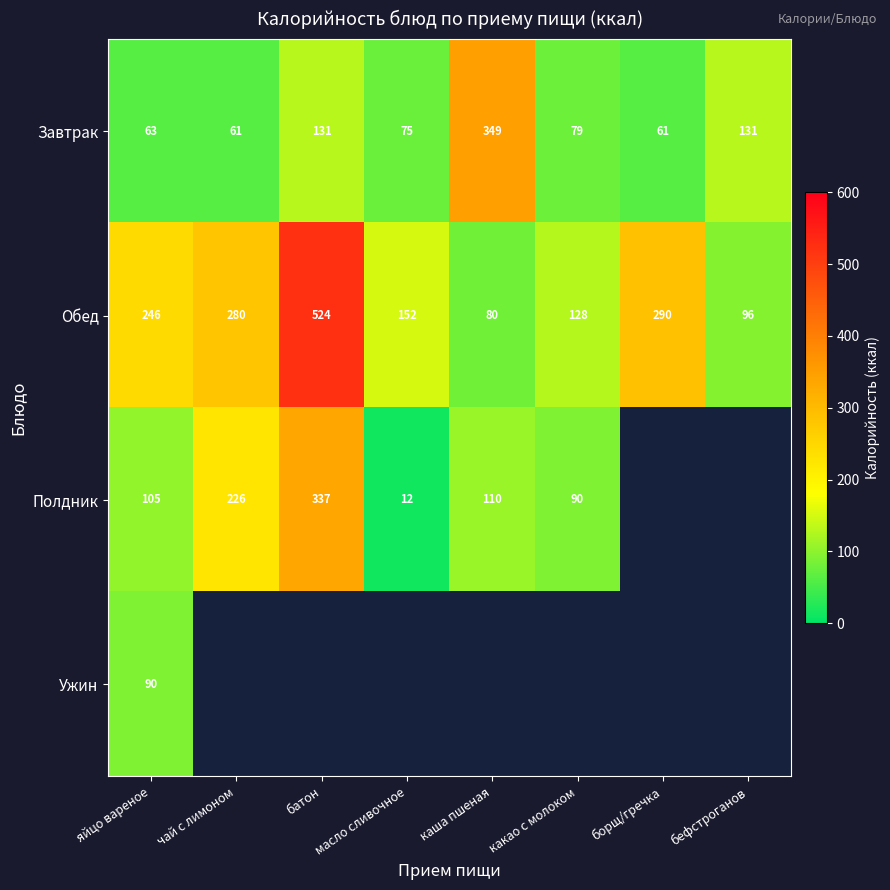

At which category is the sum across all series the highest?

яйцо вареное